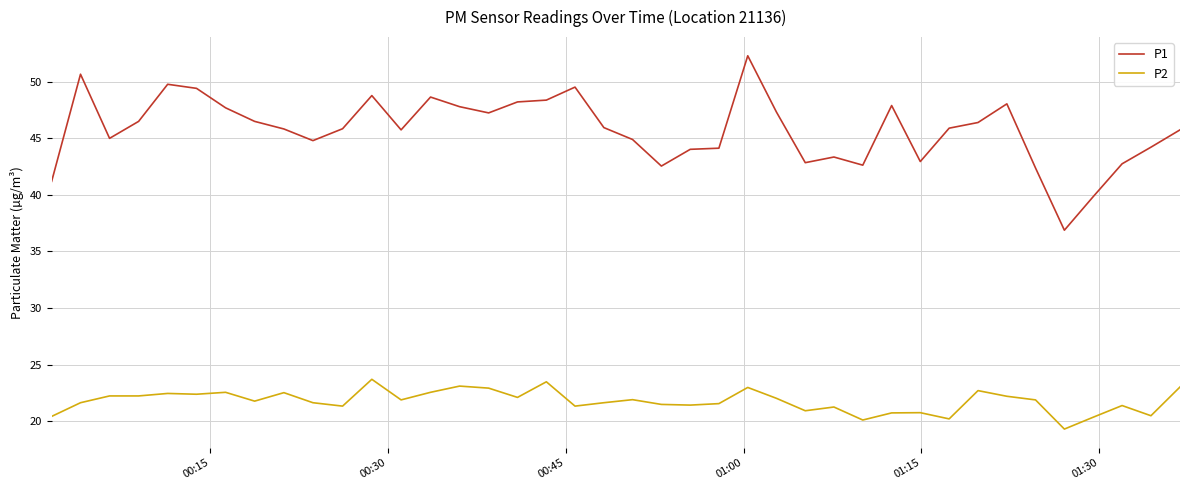

At how many categories does at least one series exceed 22?

40